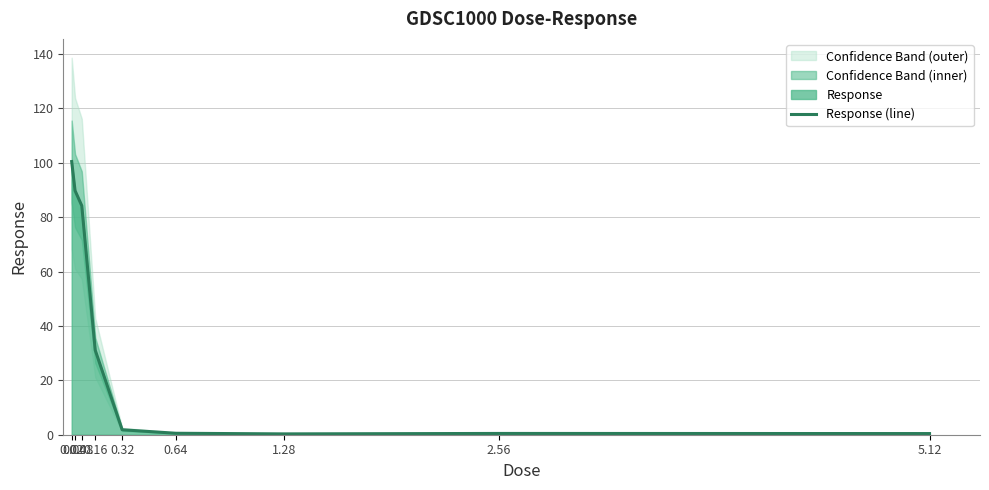

Does the chart display data point markers on the line(s)?

No